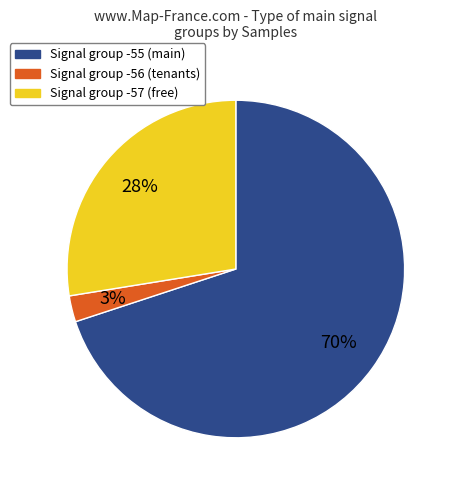

Between Signal group -55 (main) and Signal group -57 (free), which is larger?

Signal group -55 (main)